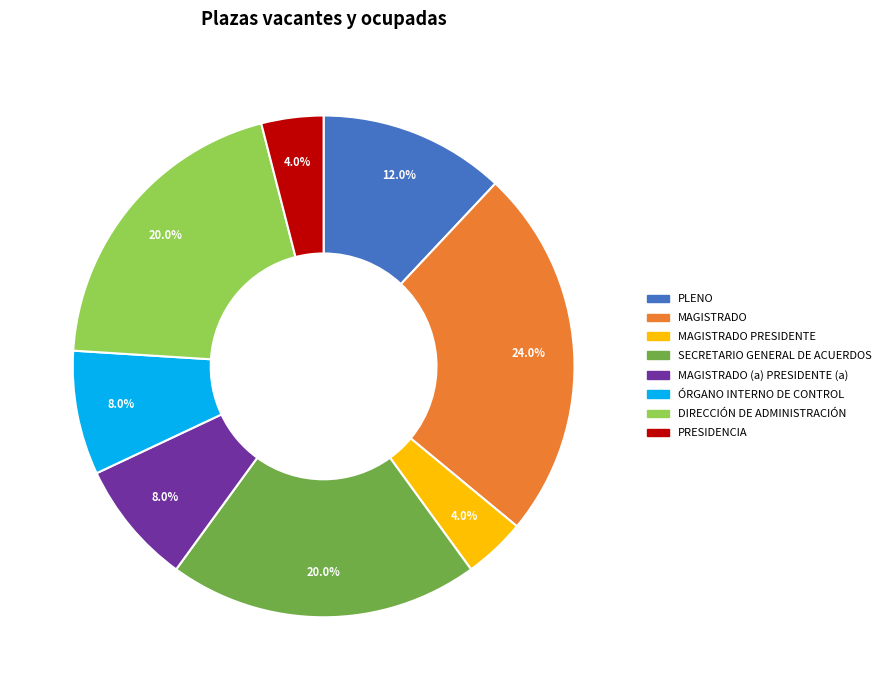

Is there a majority slice in this chart?

No